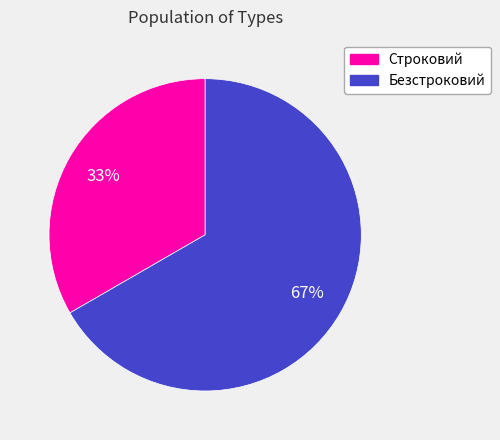

Count the number of slices in the pie.

2